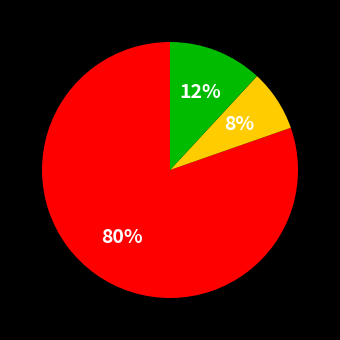

To the nearest percent, what is the average slice percentage?

33%